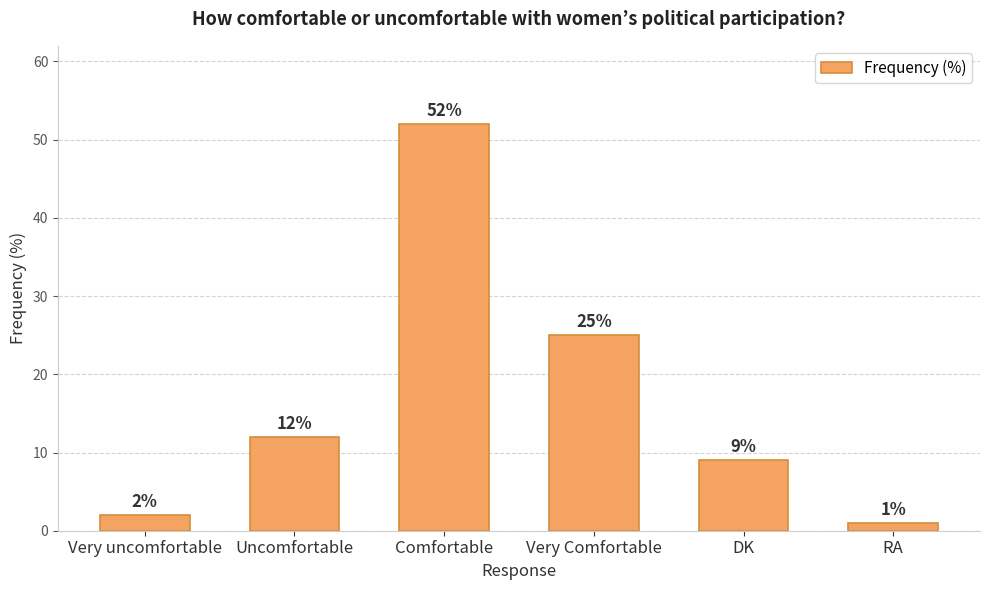

The value at Uncomfortable is 7. True or false?

False